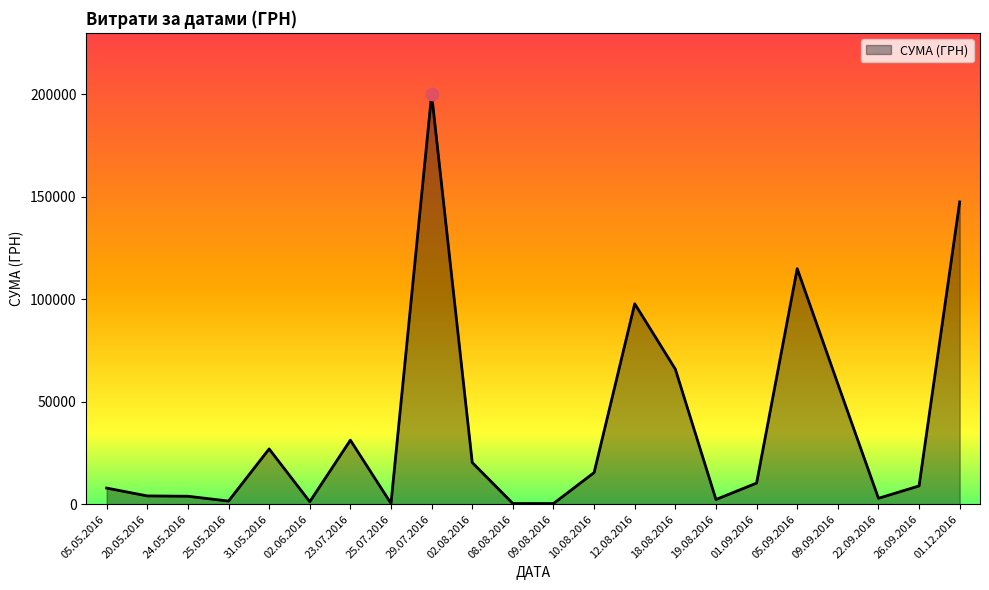

Between 10.08.2016 and 23.07.2016, which is larger?

23.07.2016